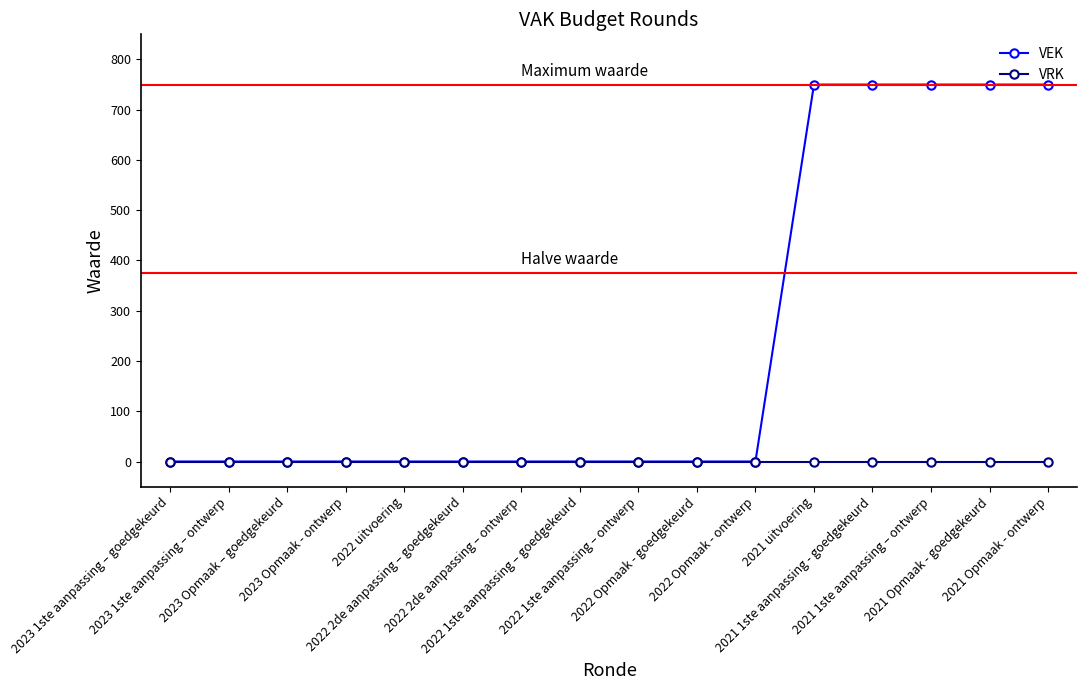

Rank the series by their maximum value, from highest to lowest.

VEK, VRK